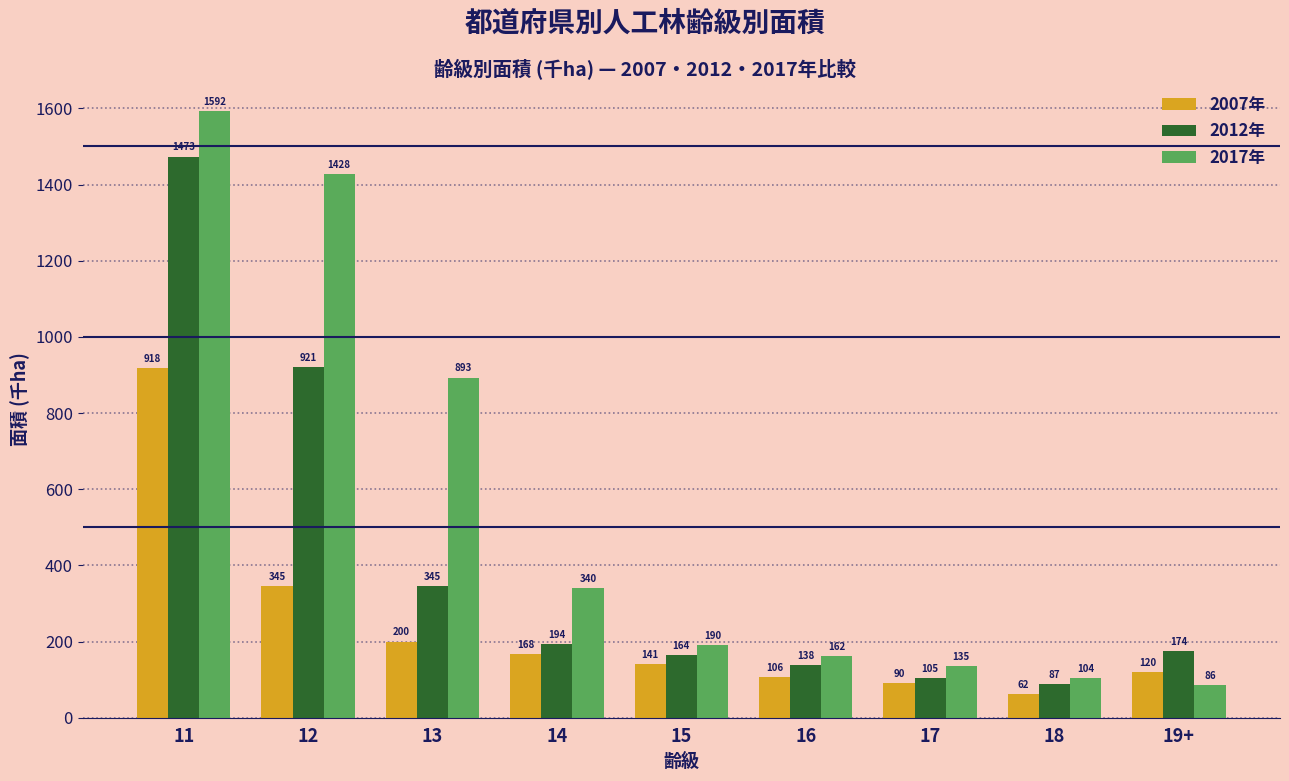

What is the minimum value for 2007年?

62.1